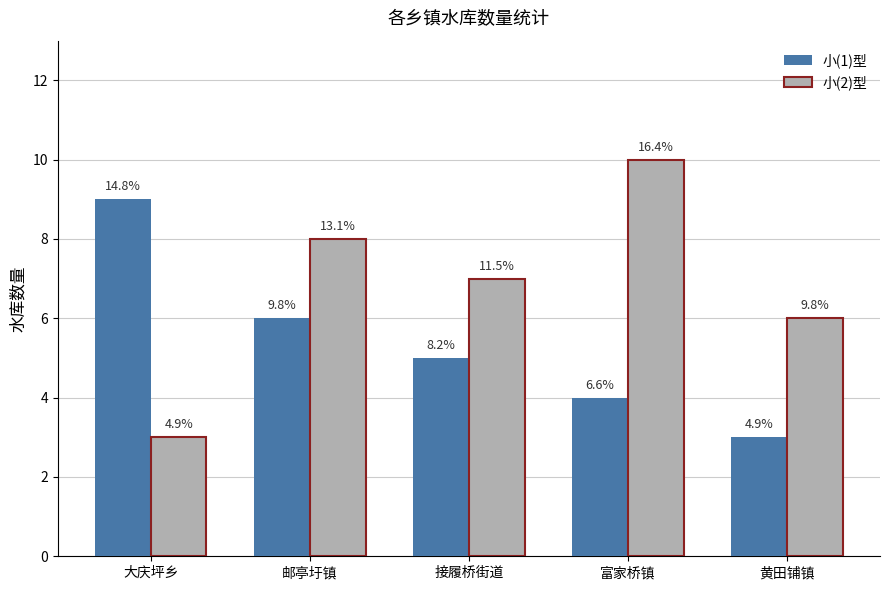

How many bars are there in each group?

2